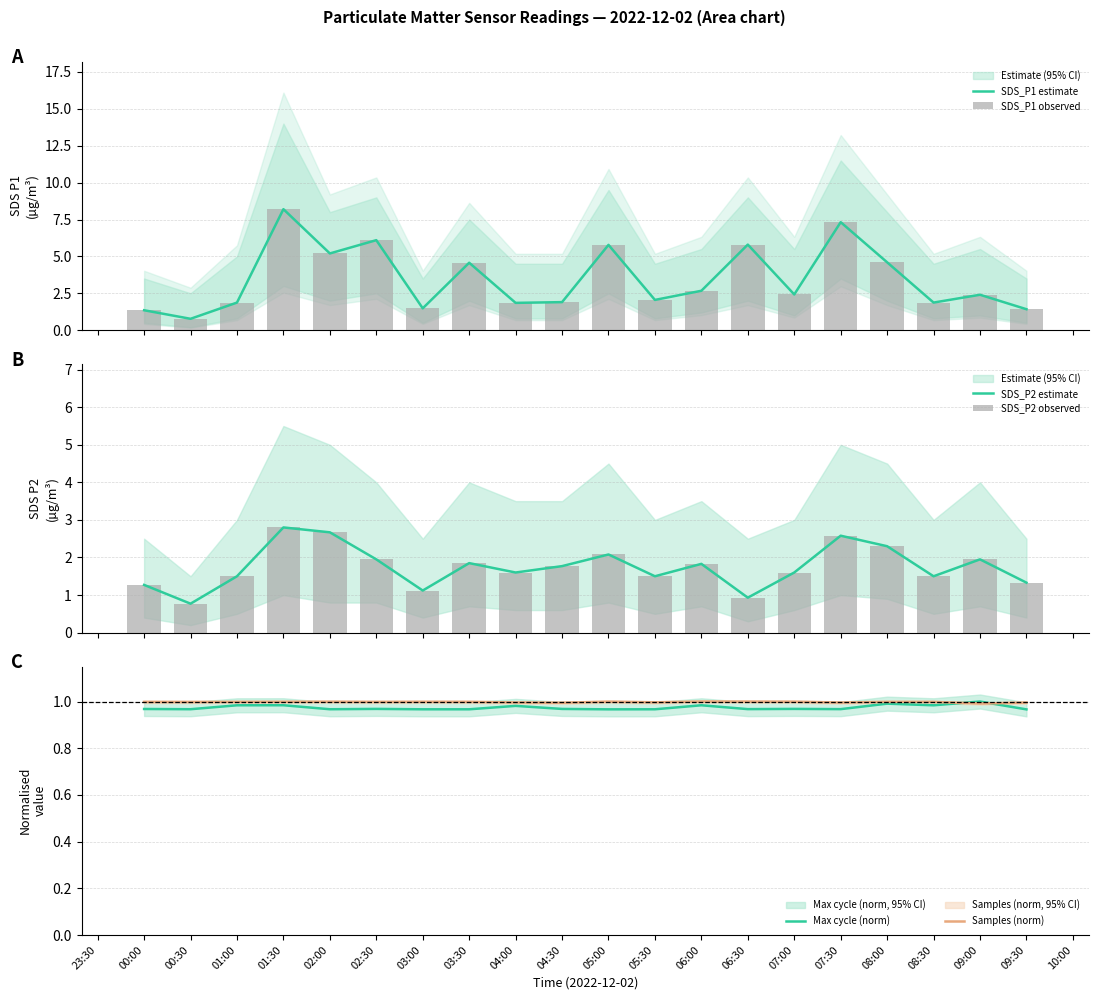

Is it true that Max cycle (norm) equals 1.4 at 04:00?

False